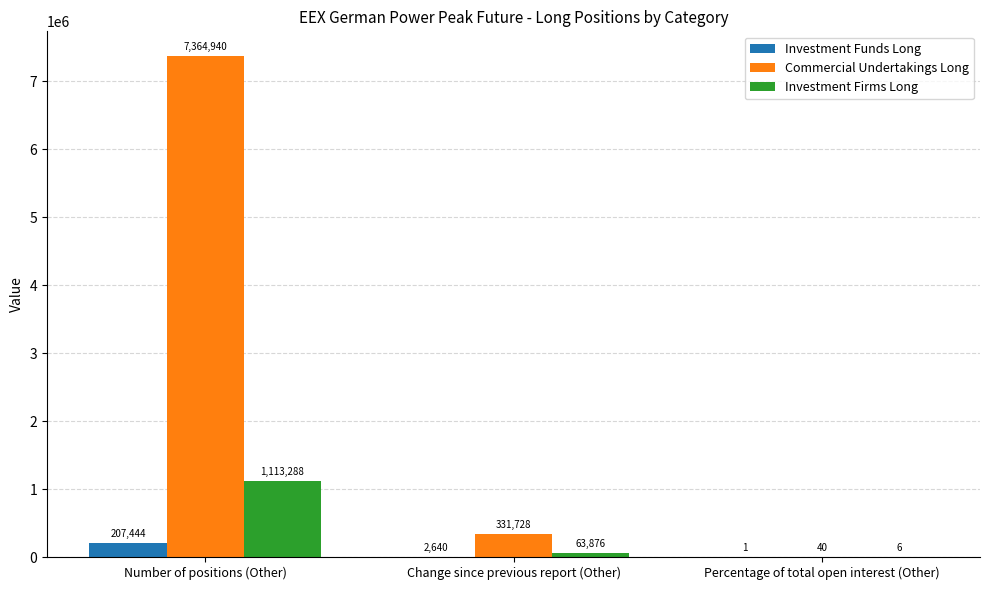

Which series has the largest total across all categories?

Commercial Undertakings Long